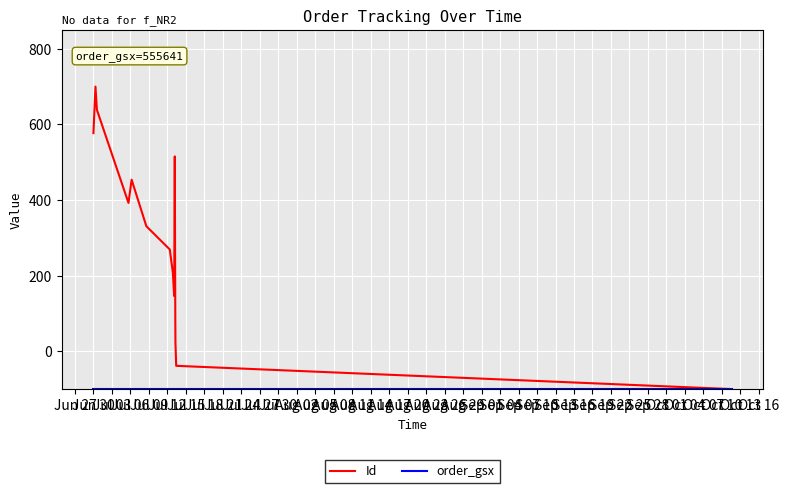

Which series changed the most between Jul 27 and Aug 05?

Id